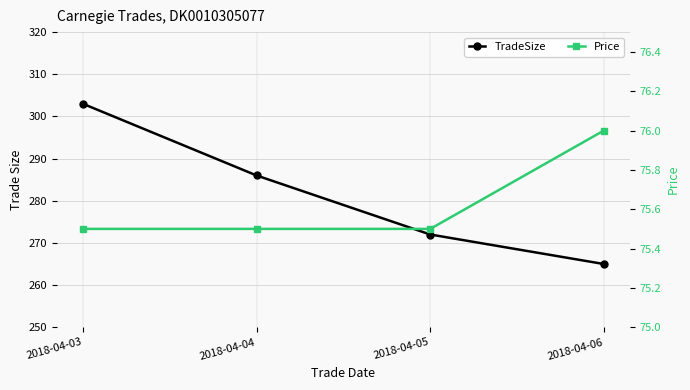

What is the difference between the Price values at 2018-04-06 and 2018-04-04?

0.5